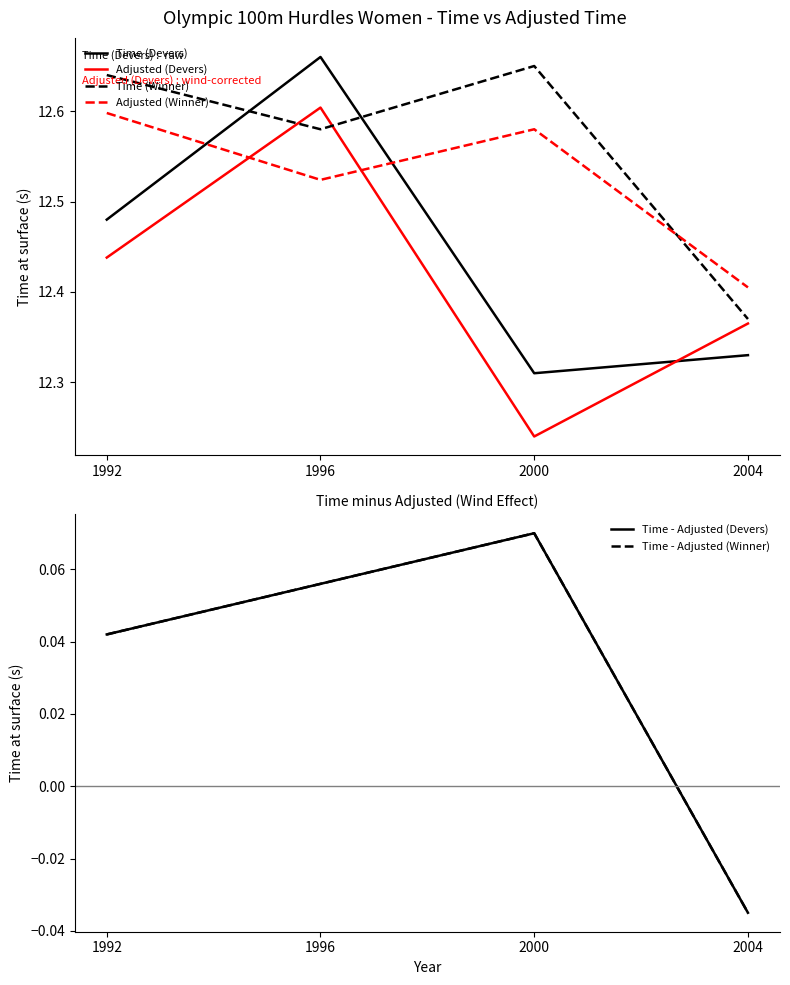

The Time - Adjusted (Winner) series shows 0.1 at 1996. True or false?

False